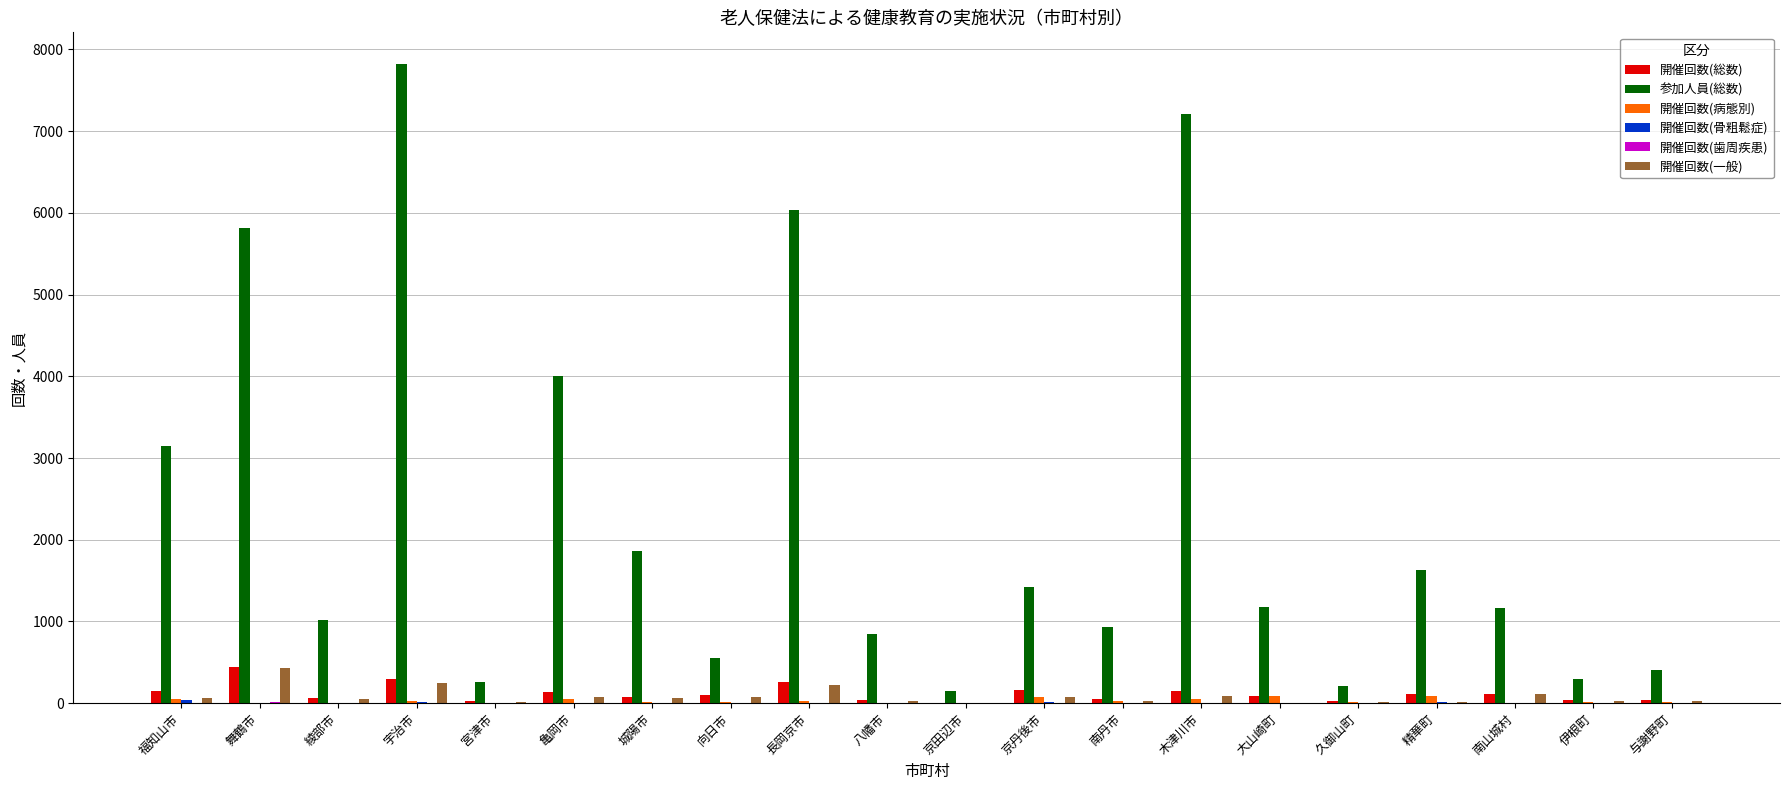

Which series changed the most between 舞鶴市 and 南丹市?

参加人員(総数)